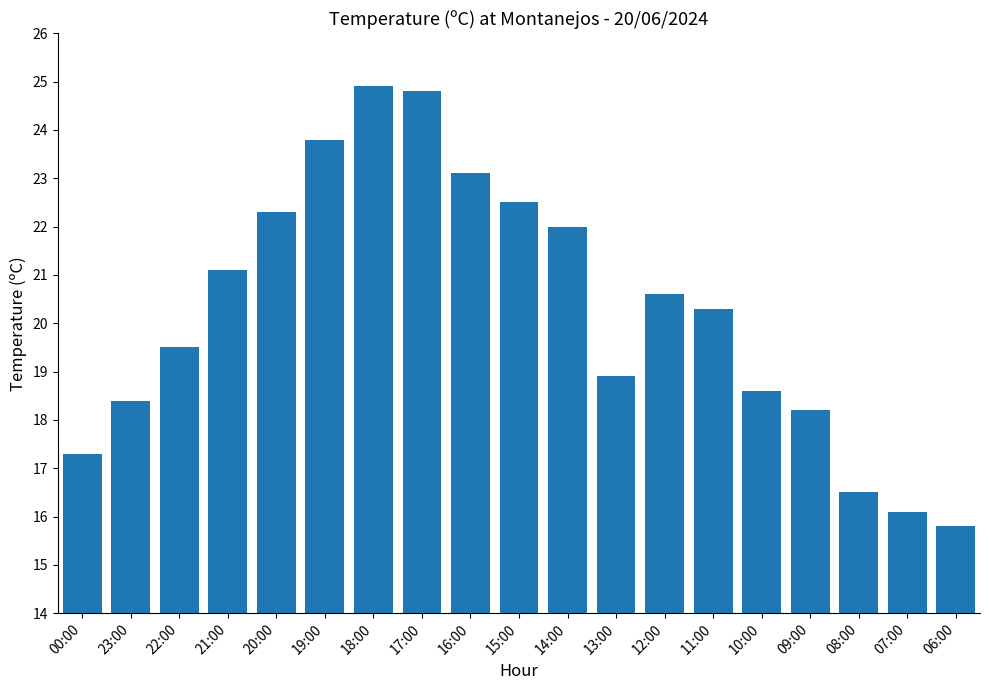

The value at 15:00 is 22.5. True or false?

True